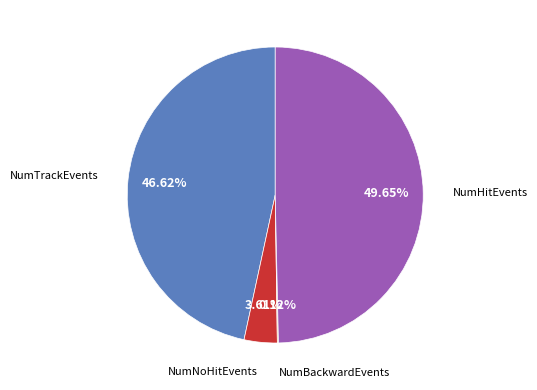

Is there a majority slice in this chart?

No